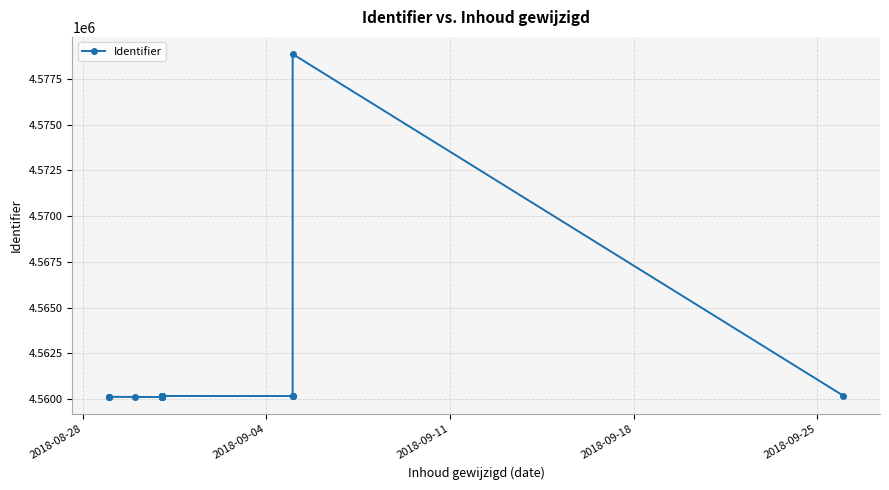

Is it true that the value at 7 is 6659254?

False